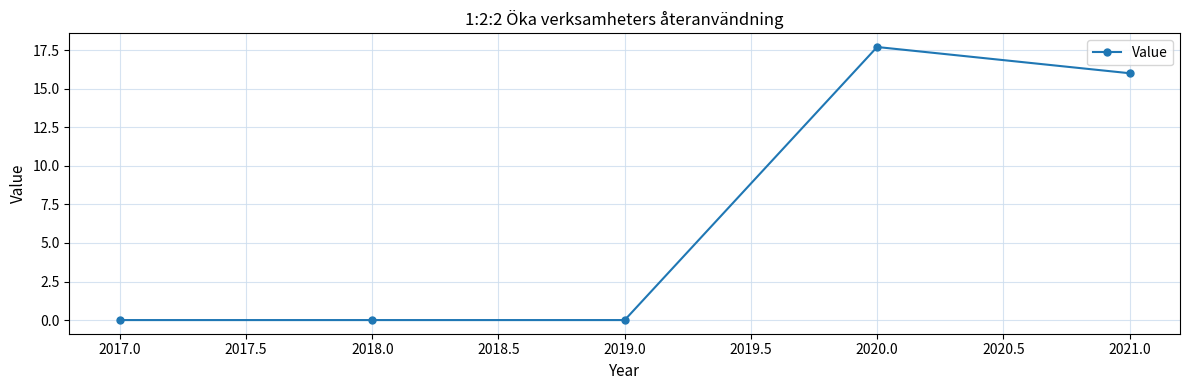

What value does the data have at 2021.0?

16.0